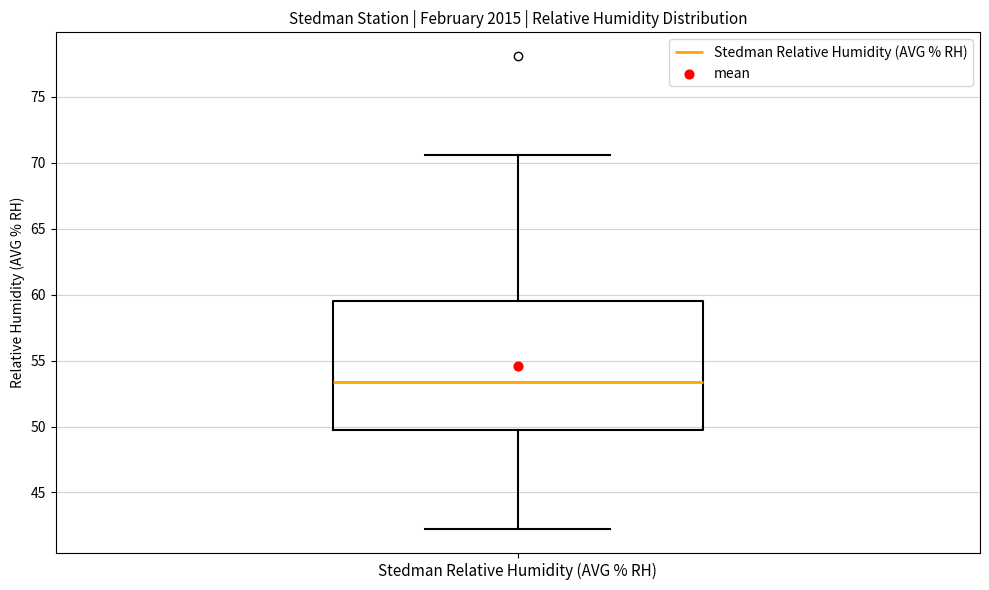

Transcribe this box plot: give where the median line is, the range the box spans, and where the two whiskers end, as read against the y-axis. The values are not printed on the chart, so give them approximately, as read against the axis.

median 53.5, box 49.5 to 59.5, whiskers 42.0 to 70.5